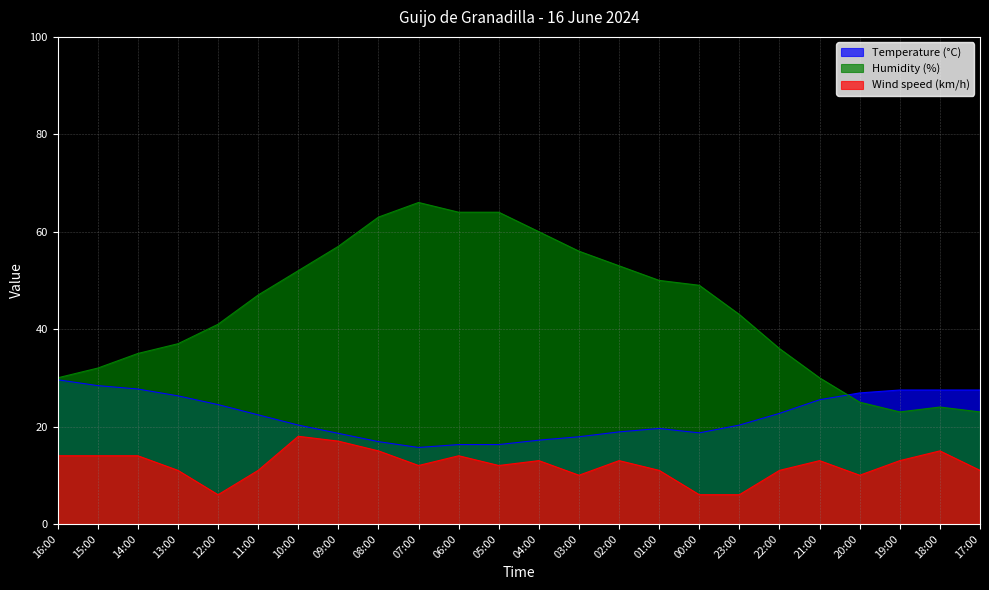

Read the Temperature (°C) value at 17:00.

27.5